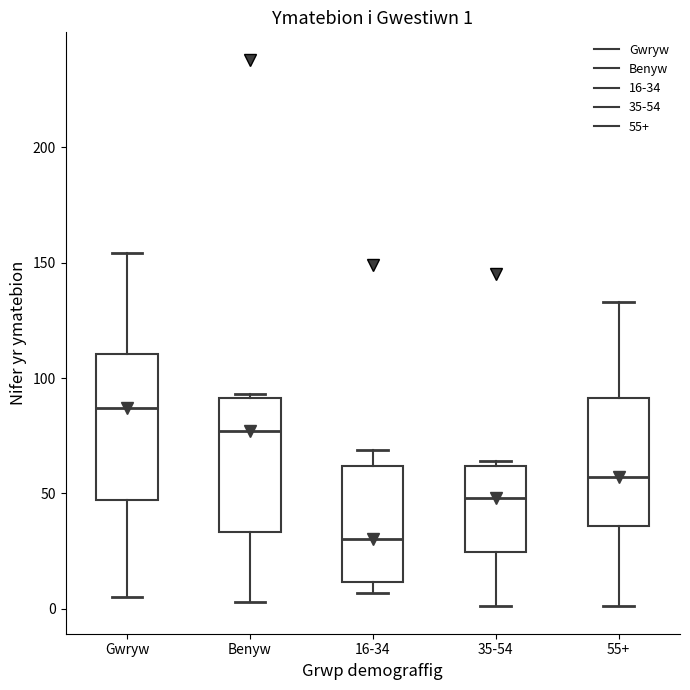

Which box has the highest median line?

Gwryw